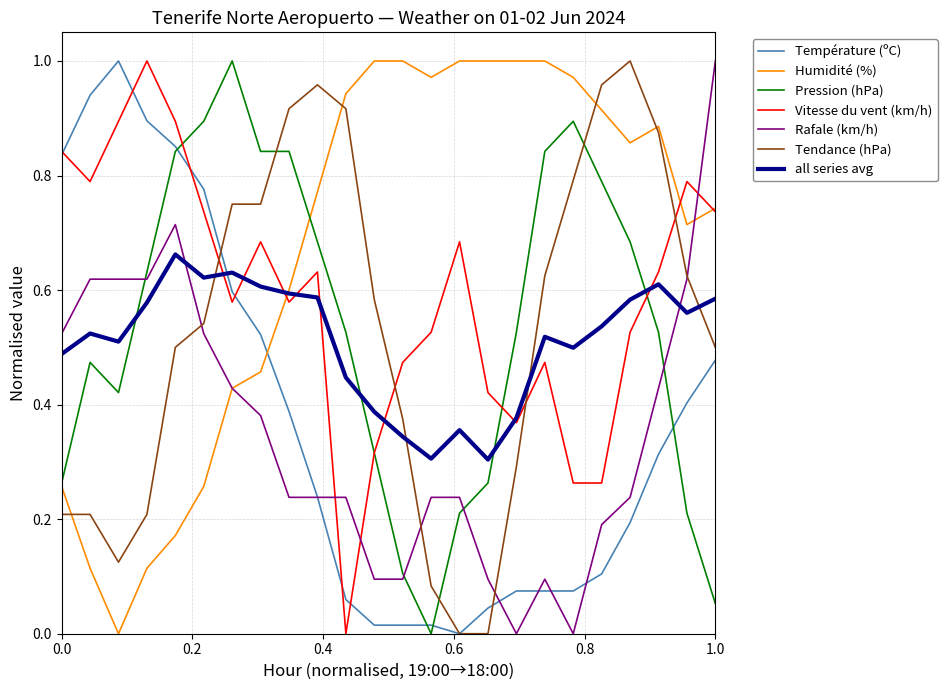

How many intersections are there between Pression (hPa) and Tendance (hPa)?

3